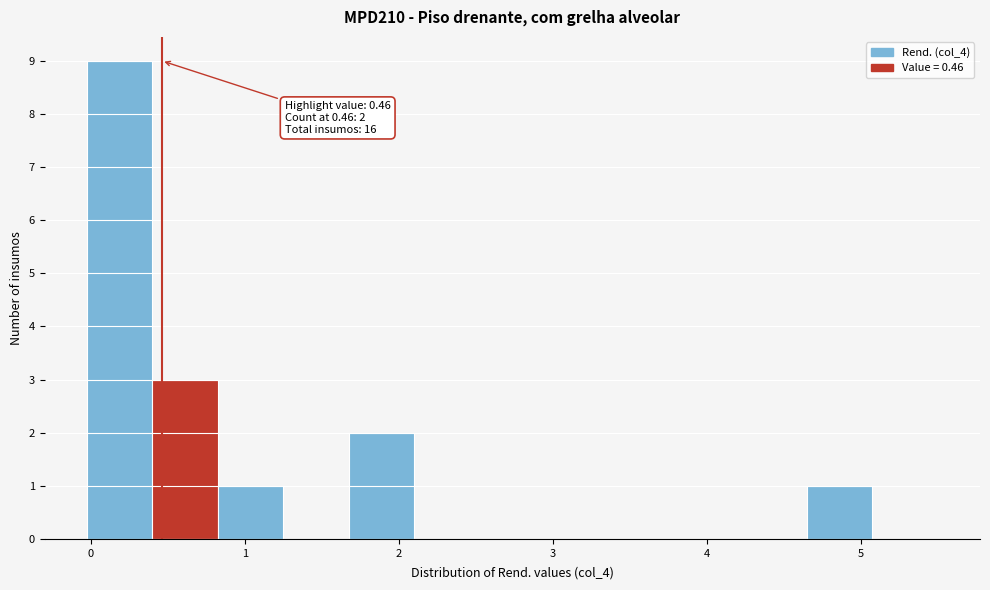

Which range on the x-axis has the tallest bar?

0.0 to 0.4